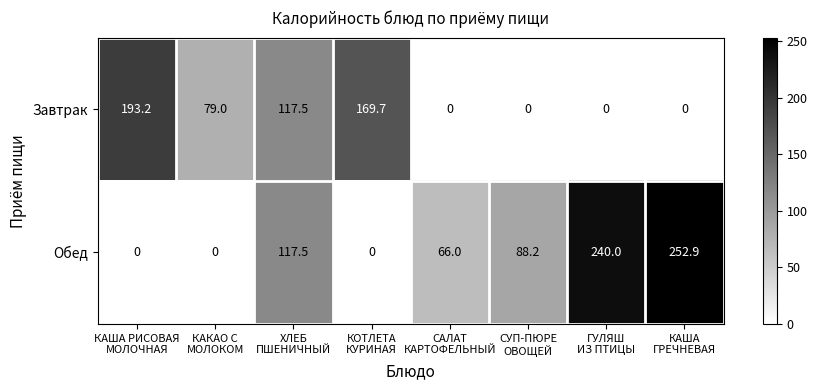

Reading left to right, extract all data points from this chart.

Завтрак: 193.2	79.0	117.5	169.7	0.0	0.0	0.0	0.0
Обед: 0.0	0.0	117.5	0.0	66.0	88.2	240.0	252.9